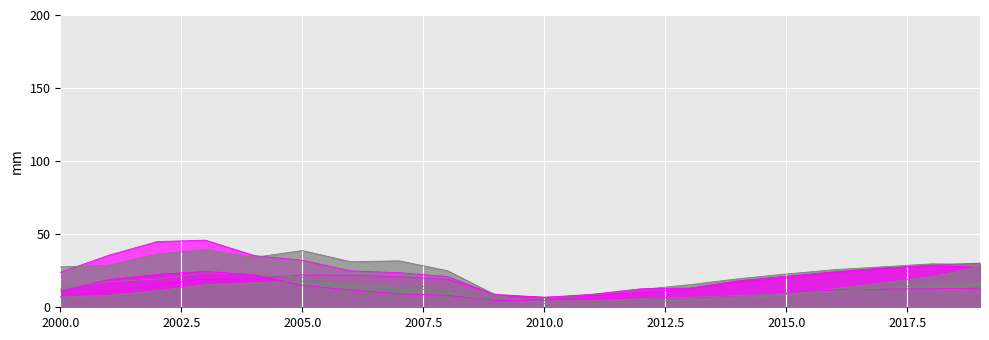

The value of Ford at 2010 is 10.6. True or false?

False